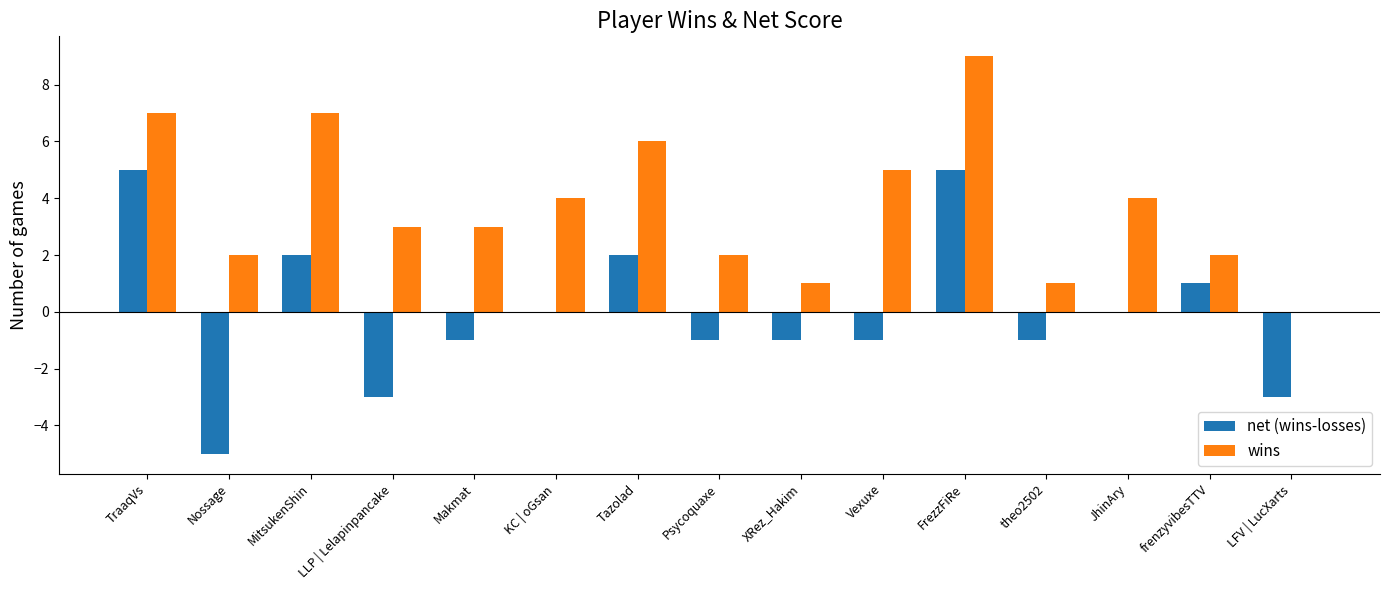

Which series changed the most between Psycoquaxe and JhinAry?

wins